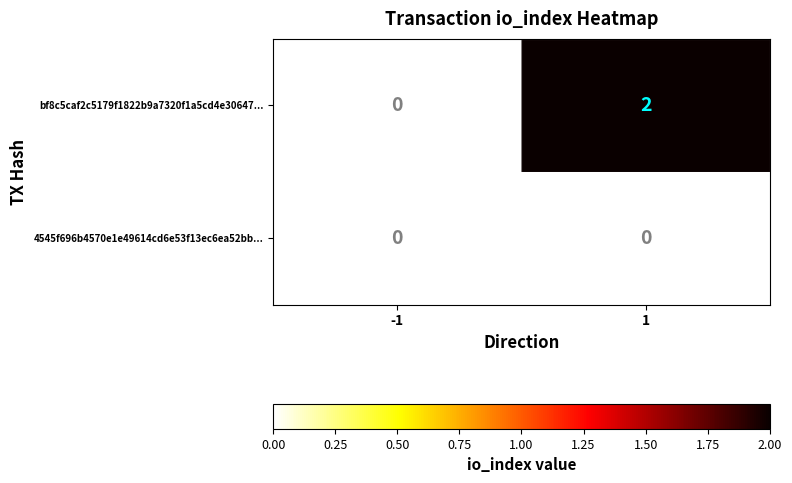

Which series has the widest spread of values?

bf8c5caf2c5179f1822b9a7320f1a5cd4e30647...